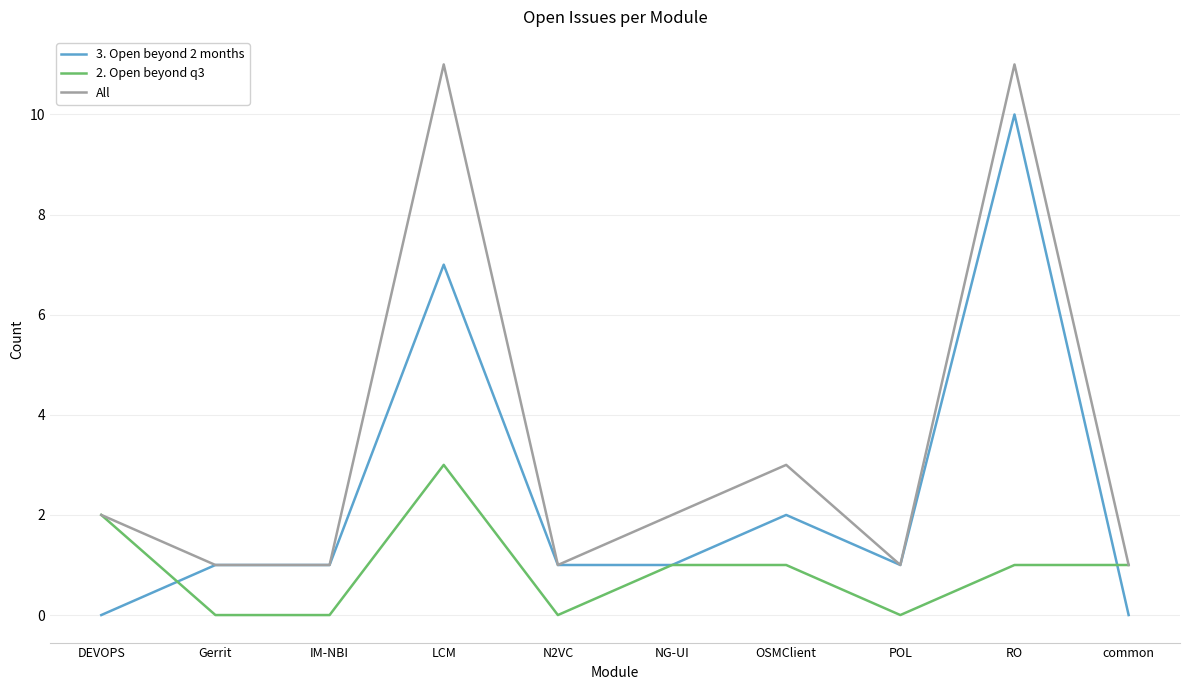

Which series has the largest total across all categories?

All